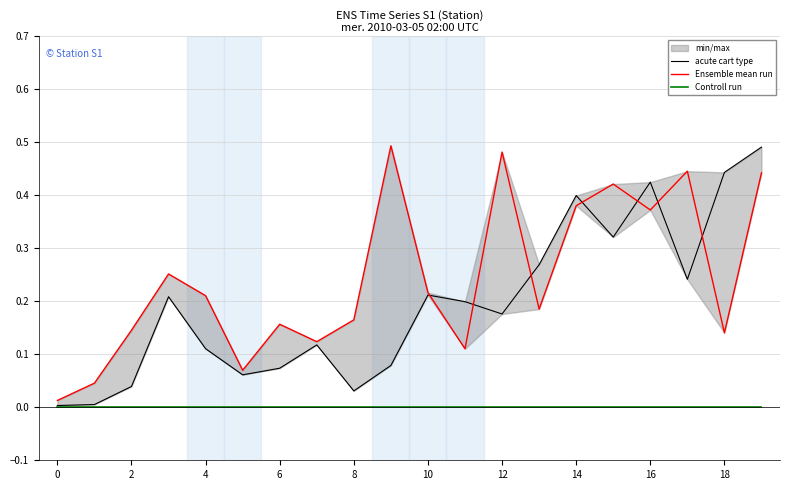

Does the chart display data point markers on the line(s)?

No